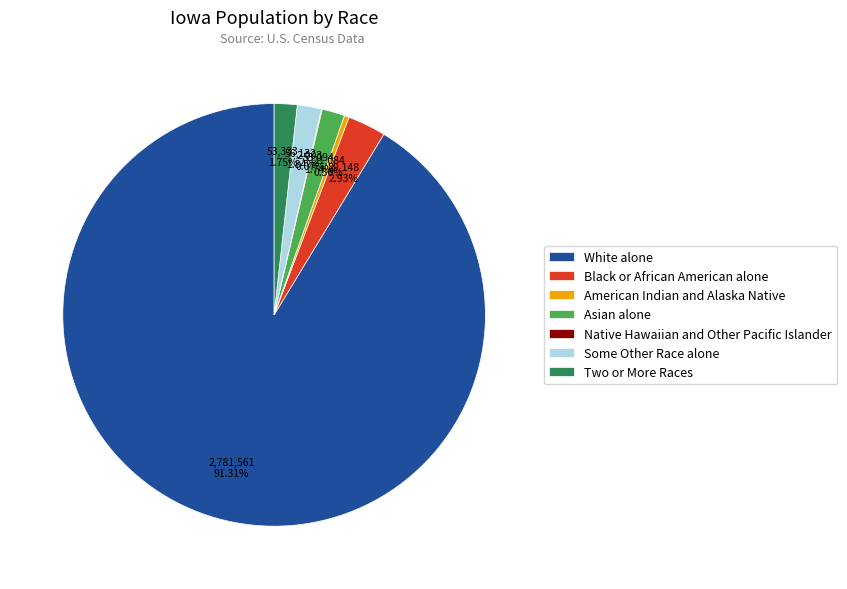

To the nearest percent, what portion does Black or African American alone represent?

3%